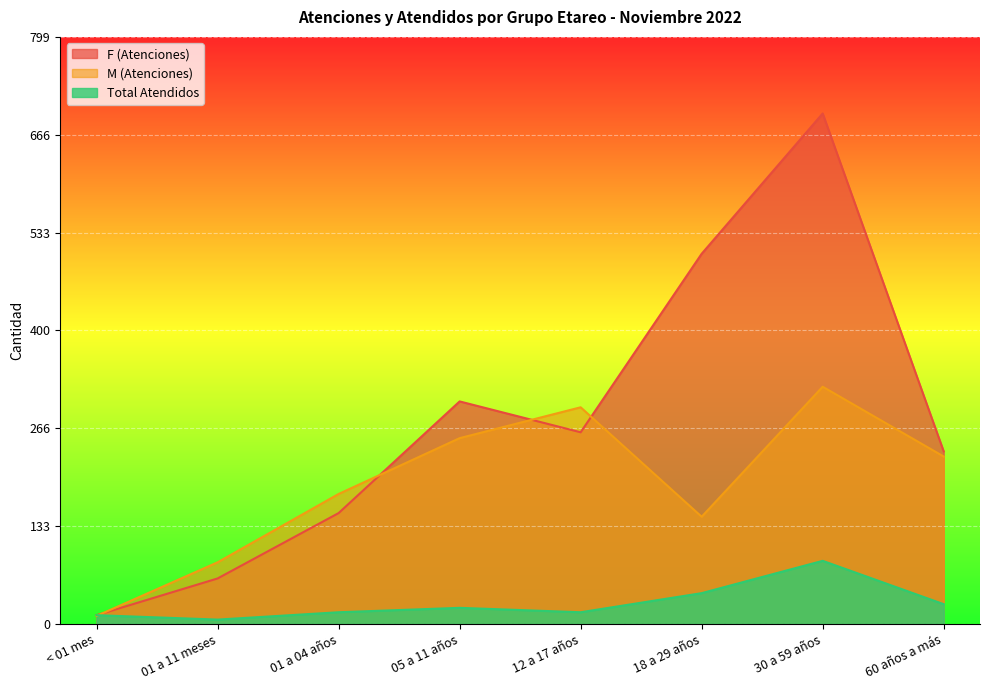

Reading left to right, extract all data points from this chart.

F (Atenciones): < 01 mes=12	01 a 11 meses=62	01 a 04 años=151	05 a 11 años=303	12 a 17 años=261	18 a 29 años=504	30 a 59 años=695	60 años a más=235
M (Atenciones): < 01 mes=11	01 a 11 meses=84	01 a 04 años=177	05 a 11 años=253	12 a 17 años=295	18 a 29 años=146	30 a 59 años=323	60 años a más=228
Total Atendidos: < 01 mes=12	01 a 11 meses=6	01 a 04 años=16	05 a 11 años=22	12 a 17 años=16	18 a 29 años=42	30 a 59 años=86	60 años a más=27